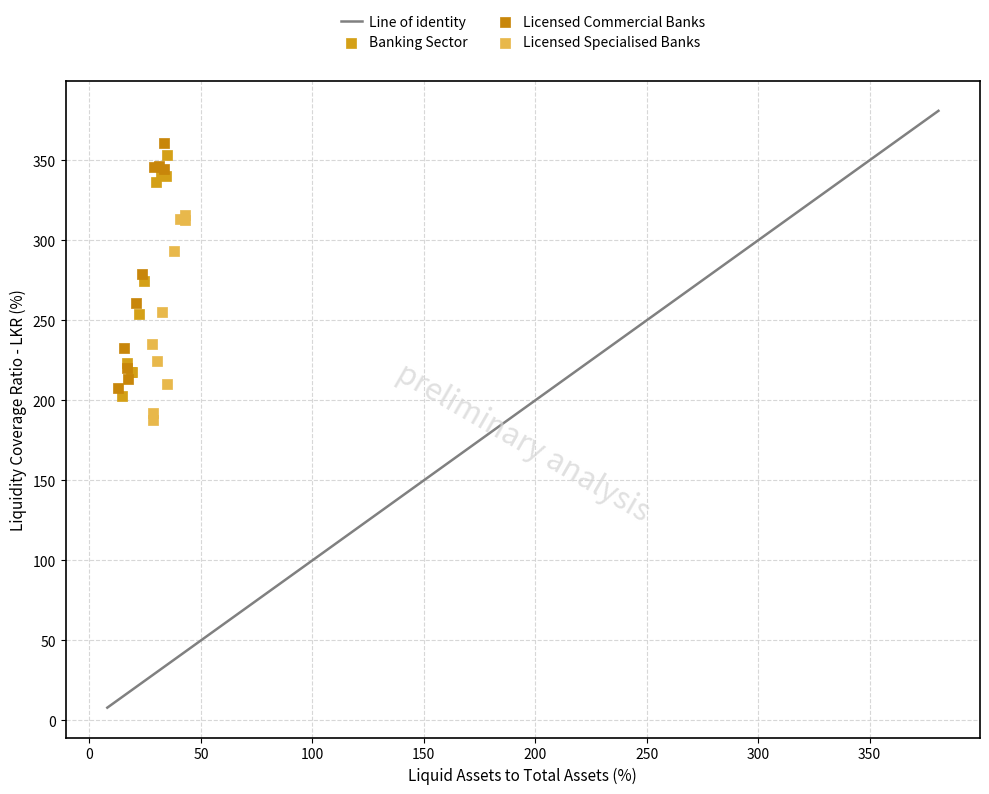

Which series reaches the maximum Y coordinate?

Licensed Commercial Banks